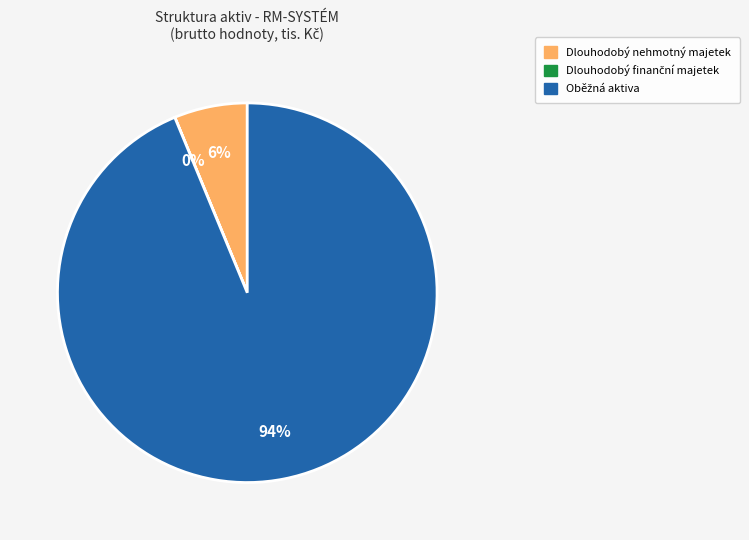

The Dlouhodobý nehmotný majetek slice represents 6% of the pie. True or false?

True